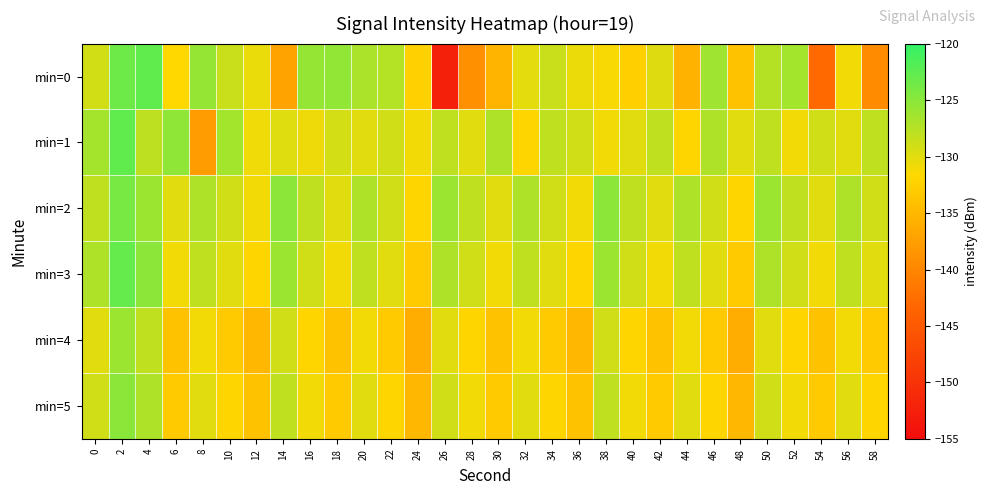

Reading left to right, extract all data points from this chart.

min=0: 0=-129.0	2=-123.4	4=-122.7	6=-131.7	8=-125.6	10=-128.6	12=-130.5	14=-137.1	16=-125.6	18=-125.4	20=-126.9	22=-127.4	24=-132.4	26=-152.3	28=-138.9	30=-135.2	32=-130.2	34=-128.6	36=-130.6	38=-131.3	40=-132.6	42=-129.8	44=-135.5	46=-126.2	48=-134.0	50=-127.5	52=-126.5	54=-142.9	56=-131.0	58=-139.4
min=1: 0=-126.5	2=-122.7	4=-127.9	6=-125.3	8=-137.7	10=-126.5	12=-130.8	14=-129.9	16=-130.7	18=-129.2	20=-130.0	22=-129.0	24=-131.0	26=-128.0	28=-130.0	30=-127.0	32=-132.0	34=-128.0	36=-129.0	38=-131.0	40=-130.0	42=-128.0	44=-132.0	46=-127.0	48=-130.0	50=-128.0	52=-131.0	54=-129.0	56=-130.0	58=-128.0
min=2: 0=-128.0	2=-124.0	4=-126.0	6=-130.0	8=-127.0	10=-129.0	12=-131.0	14=-125.0	16=-128.0	18=-130.0	20=-127.0	22=-129.0	24=-132.0	26=-126.0	28=-128.0	30=-130.0	32=-127.0	34=-129.0	36=-131.0	38=-125.0	40=-128.0	42=-130.0	44=-127.0	46=-129.0	48=-132.0	50=-126.0	52=-128.0	54=-130.0	56=-127.0	58=-129.0
min=3: 0=-127.0	2=-123.0	4=-125.0	6=-131.0	8=-128.0	10=-130.0	12=-132.0	14=-126.0	16=-129.0	18=-131.0	20=-128.0	22=-130.0	24=-133.0	26=-127.0	28=-129.0	30=-131.0	32=-128.0	34=-130.0	36=-132.0	38=-126.0	40=-129.0	42=-131.0	44=-128.0	46=-130.0	48=-133.0	50=-127.0	52=-129.0	54=-131.0	56=-128.0	58=-130.0
min=4: 0=-130.0	2=-126.0	4=-128.0	6=-134.0	8=-131.0	10=-133.0	12=-135.0	14=-129.0	16=-132.0	18=-134.0	20=-131.0	22=-133.0	24=-136.0	26=-130.0	28=-132.0	30=-134.0	32=-131.0	34=-133.0	36=-135.0	38=-129.0	40=-132.0	42=-134.0	44=-131.0	46=-133.0	48=-136.0	50=-130.0	52=-132.0	54=-134.0	56=-131.0	58=-133.0
min=5: 0=-129.0	2=-125.0	4=-127.0	6=-133.0	8=-130.0	10=-132.0	12=-134.0	14=-128.0	16=-131.0	18=-133.0	20=-130.0	22=-132.0	24=-135.0	26=-129.0	28=-131.0	30=-133.0	32=-130.0	34=-132.0	36=-134.0	38=-128.0	40=-131.0	42=-133.0	44=-130.0	46=-132.0	48=-135.0	50=-129.0	52=-131.0	54=-133.0	56=-130.0	58=-132.0